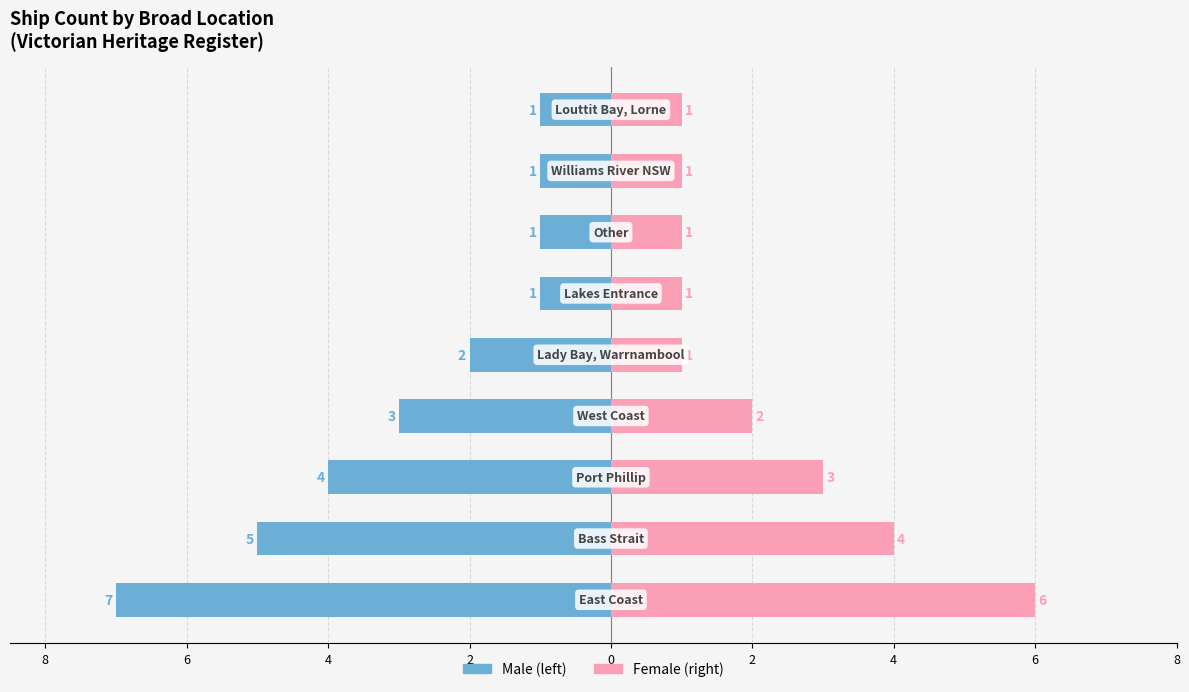

The Female series shows 1 at 6. True or false?

True